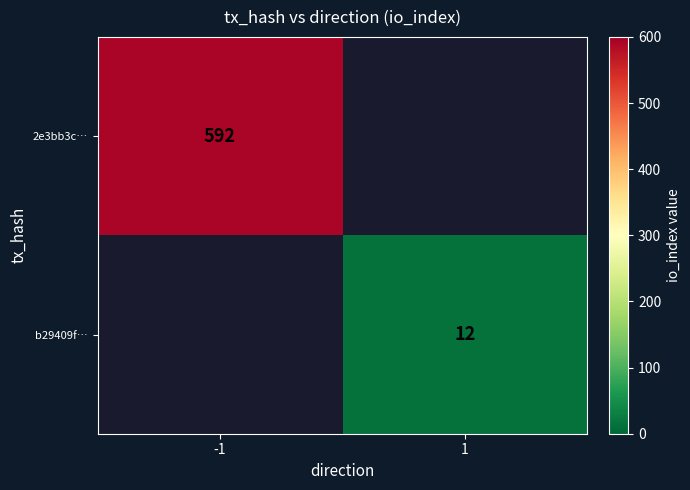

The value of 2e3bb3c… at -1 is 592. True or false?

True